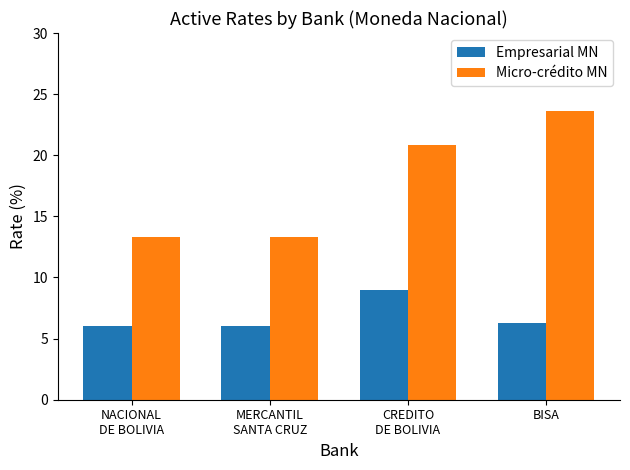

Read the Micro-crédito MN value at BISA.

23.6